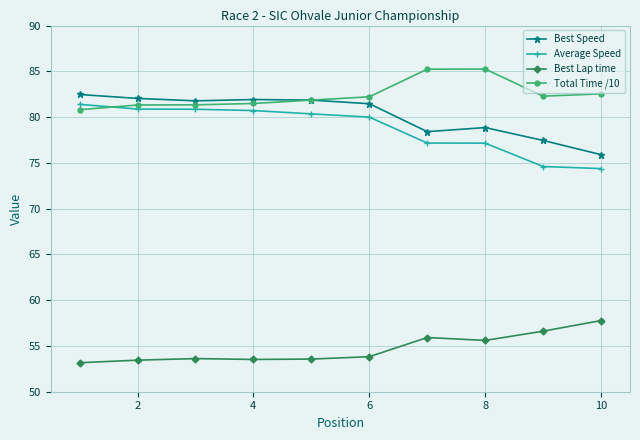

What is the greatest value displayed?

85.2